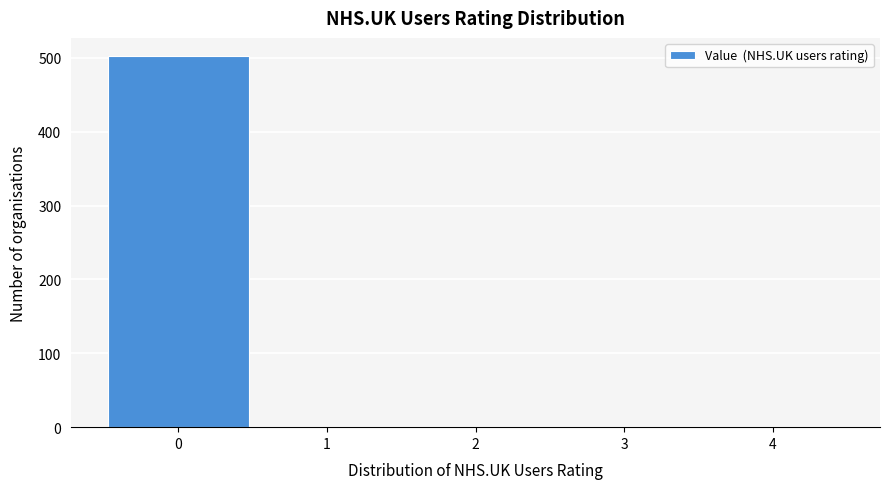

Reading left to right, what are all the values shown in this chart?

0=502	1=0	2=0	3=0	4=0